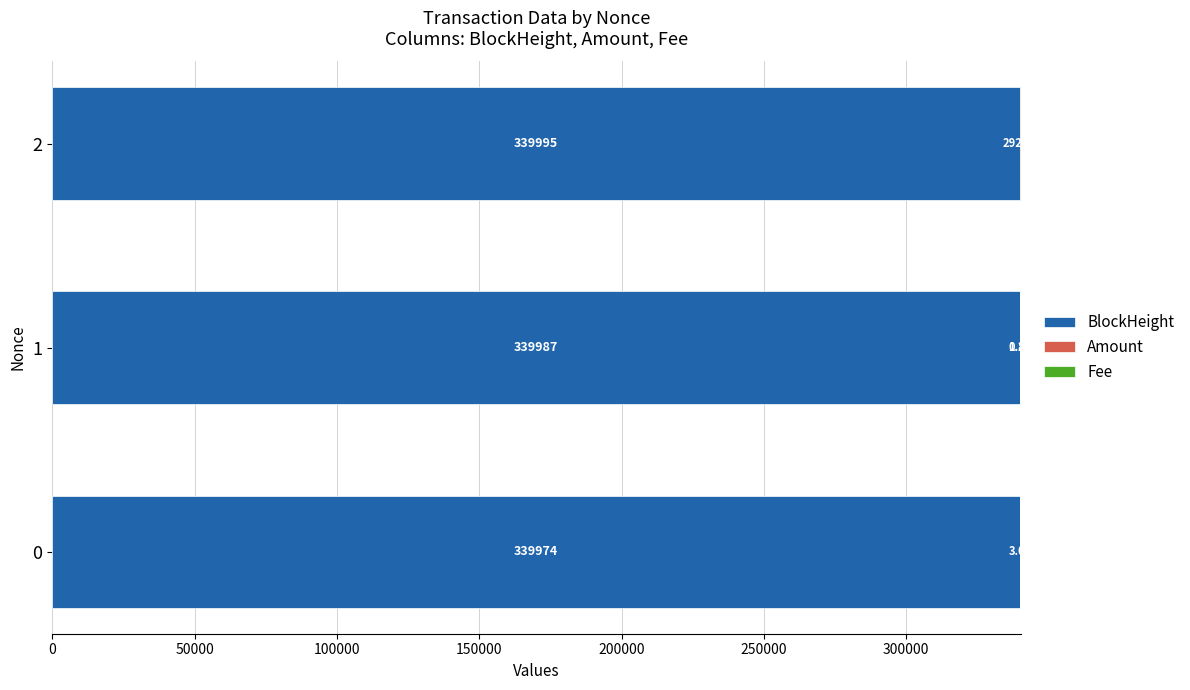

What is the total value across all series at 0?

339977.0